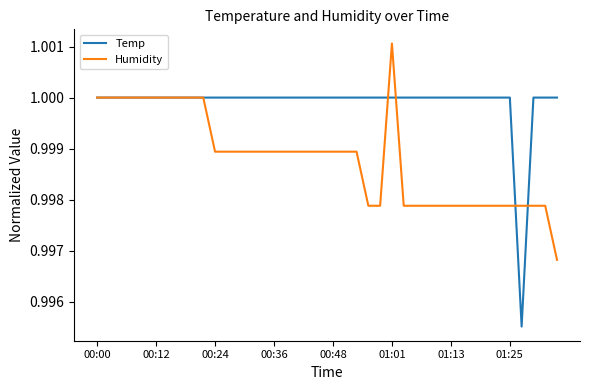

Rank the series by their average value, from lowest to highest.

Humidity, Temp